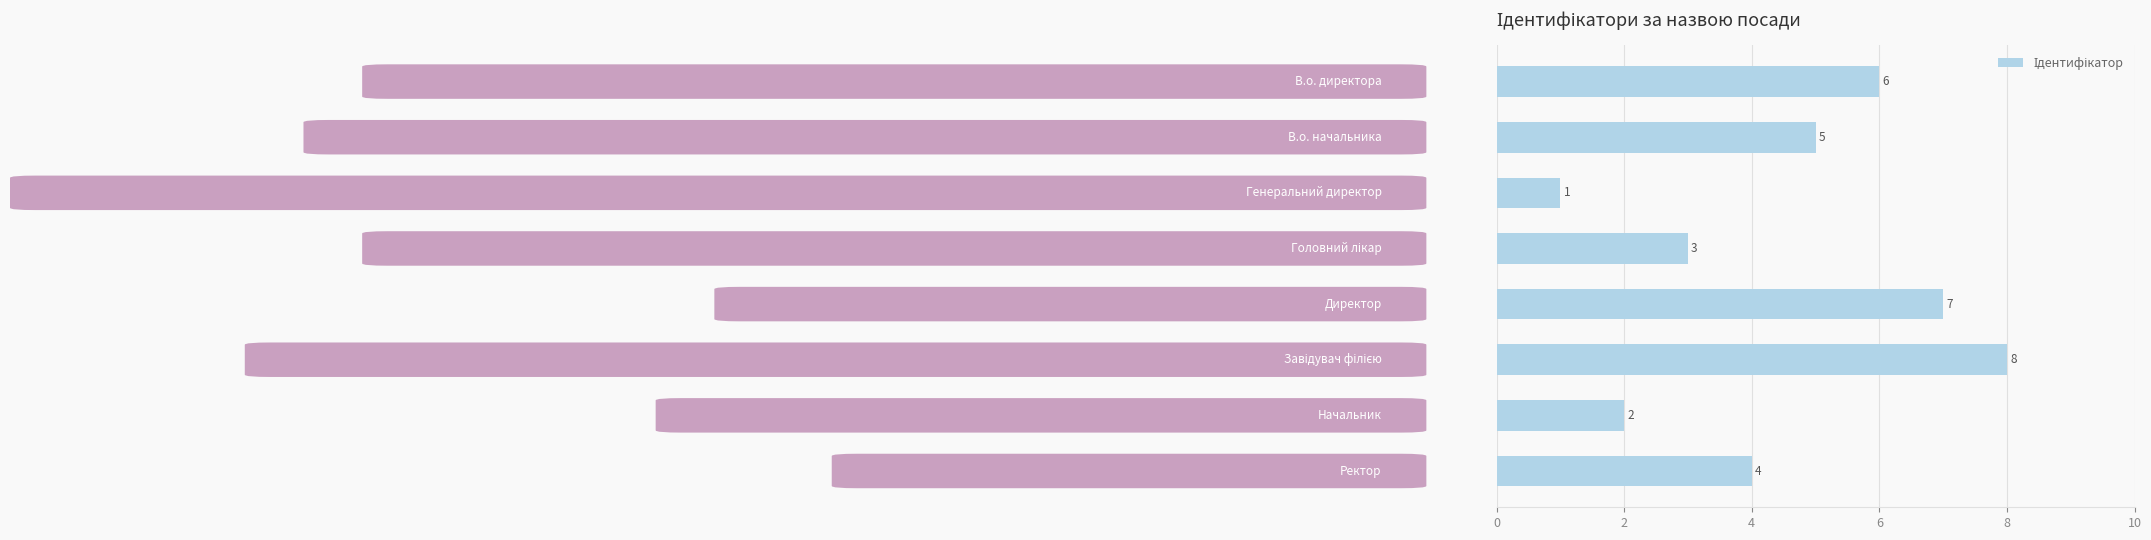

How many values are between 3 and 7?

5